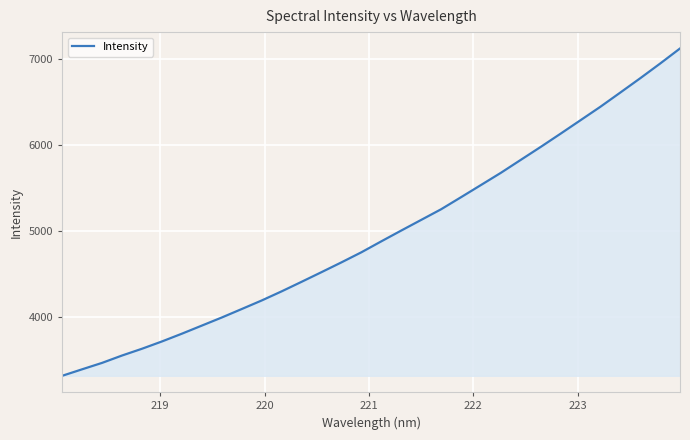

What is the greatest value displayed?

7123.7